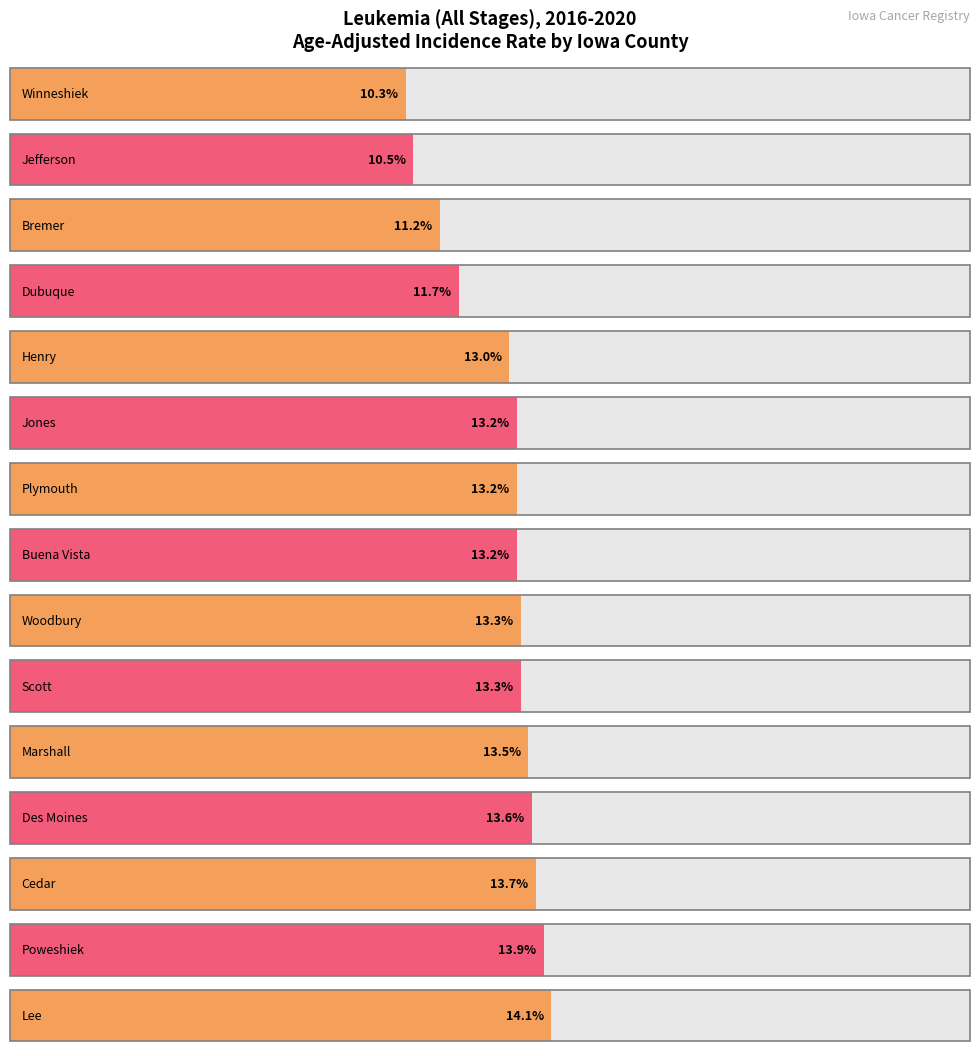

Read the value at Des Moines County.

13.6